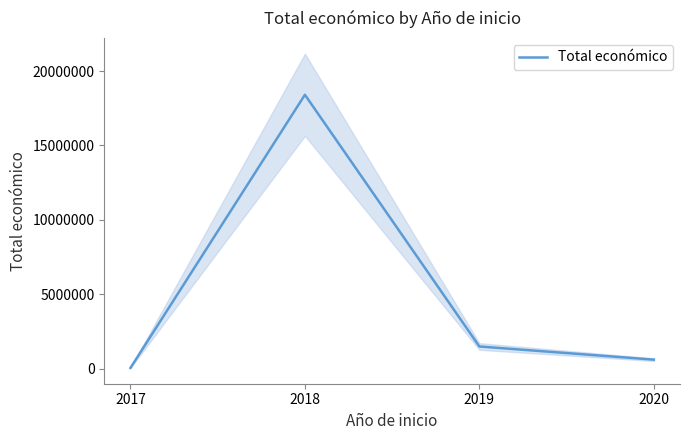

The chart shows a value of 9531902 at 2018. True or false?

False